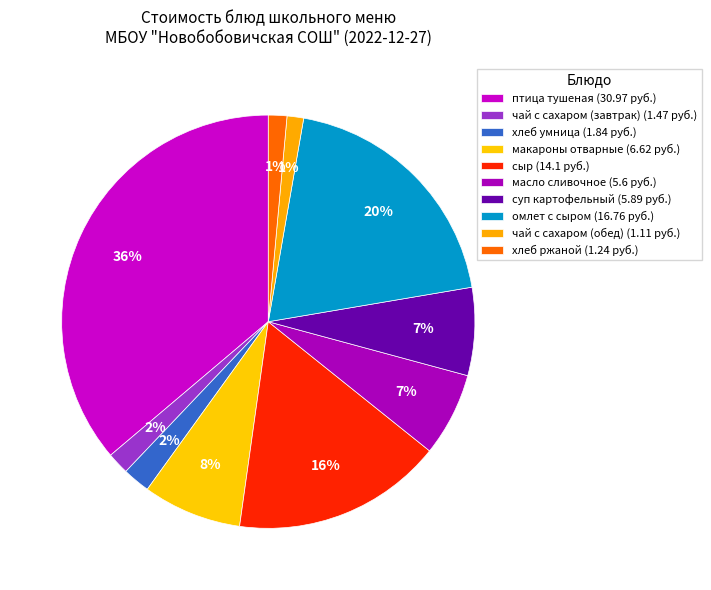

Which category has the biggest portion of the pie?

птица тушеная